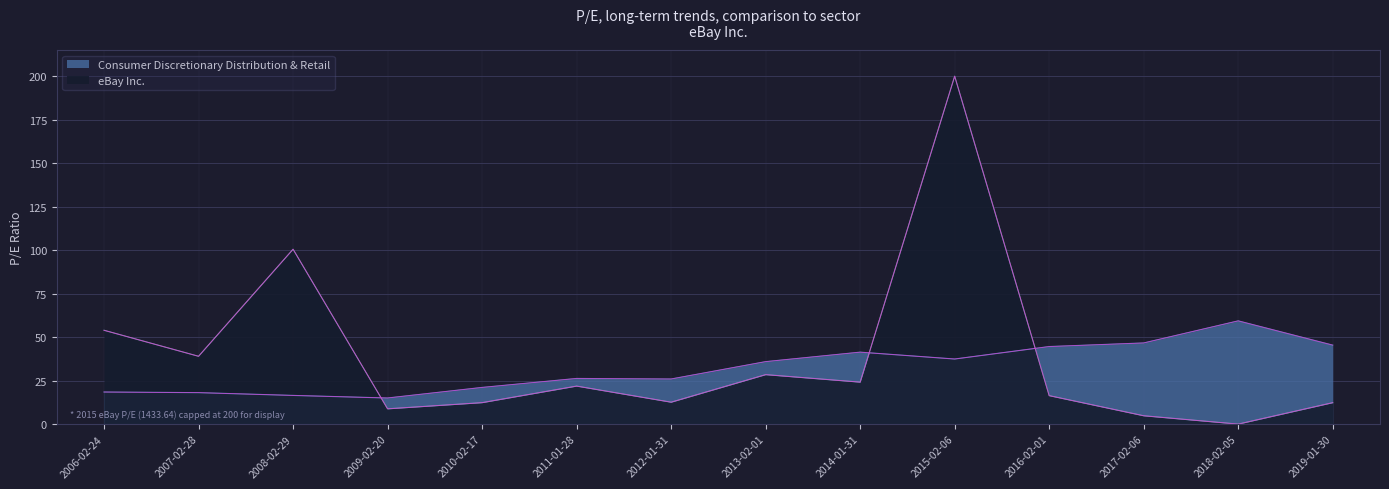

Rank the categories by value from highest to lowest.

2018-02-05, 2017-02-06, 2019-01-30, 2016-02-01, 2014-01-31, 2015-02-06, 2013-02-01, 2011-01-28, 2012-01-31, 2010-02-17, 2006-02-24, 2007-02-28, 2008-02-29, 2009-02-20